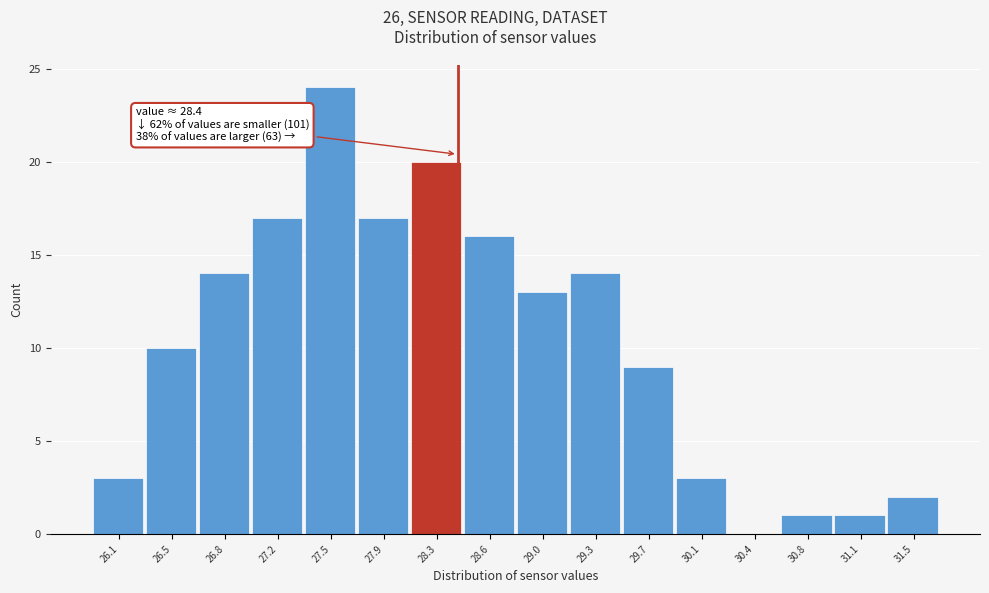

Over which range of the x-axis is the bar tallest?

27.35 to 27.70